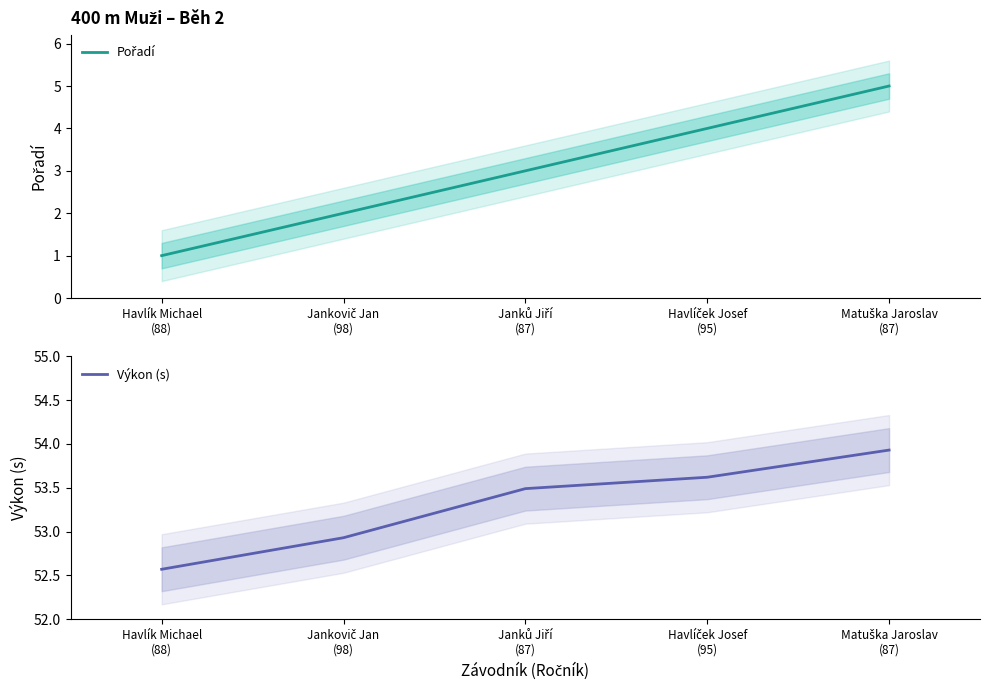

Reading left to right, transcribe all the data shown in this chart.

Pořadí: 1.0	2.0	3.0	4.0	5.0
Výkon (s): 52.6	52.9	53.5	53.6	53.9